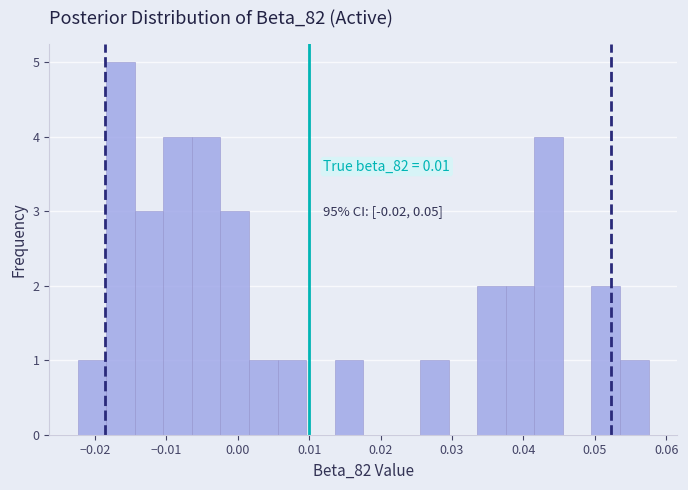

Around what value on the x-axis is the tallest bar? Give the approximate position of its centre, as read against the axis.

-0.016